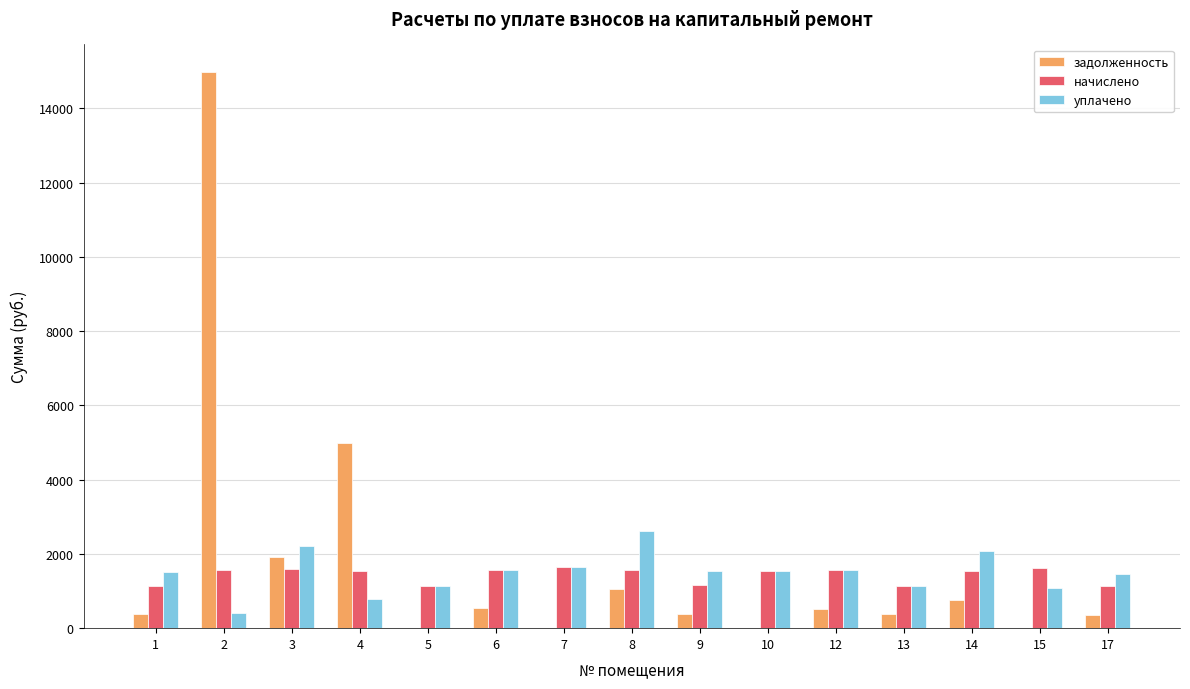

How many categories are shown in the chart?

15